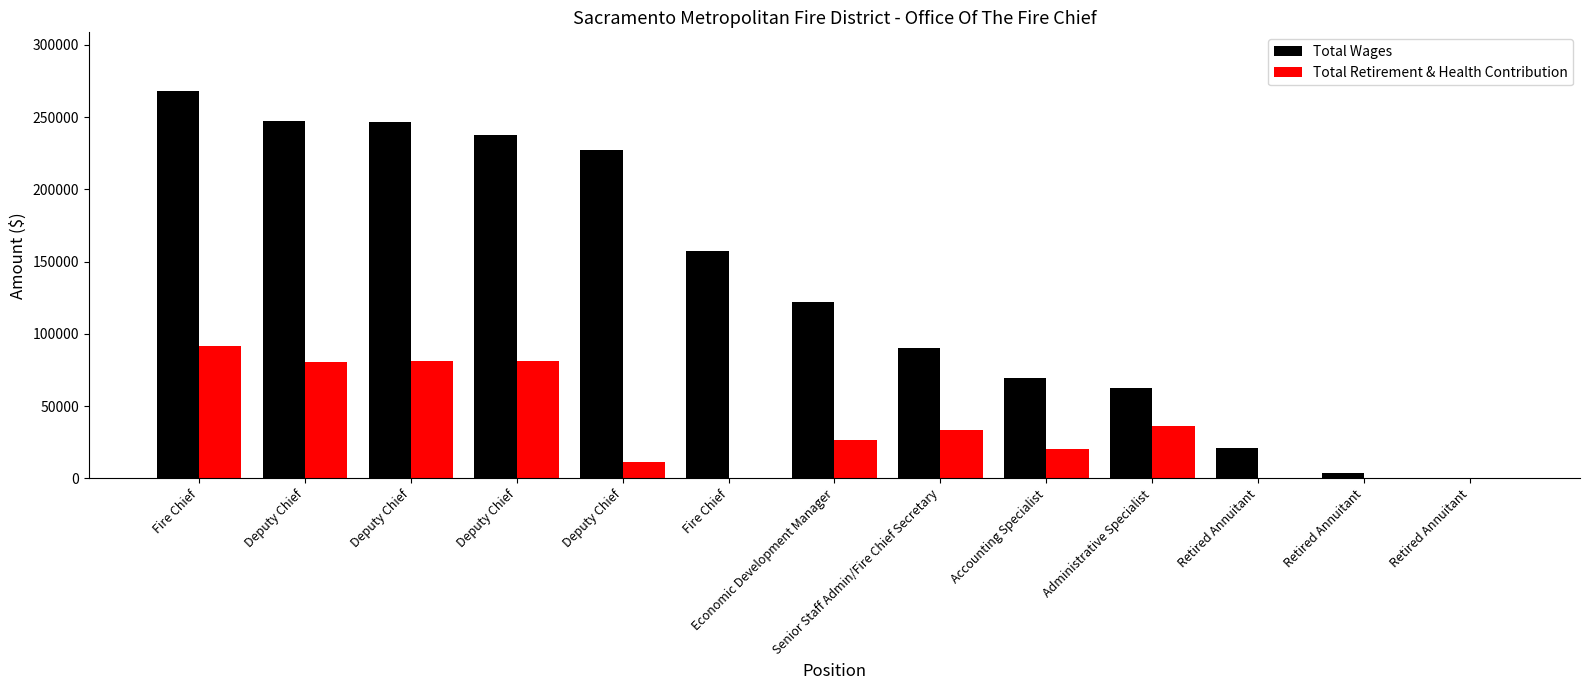

How many categories are shown in the chart?

13